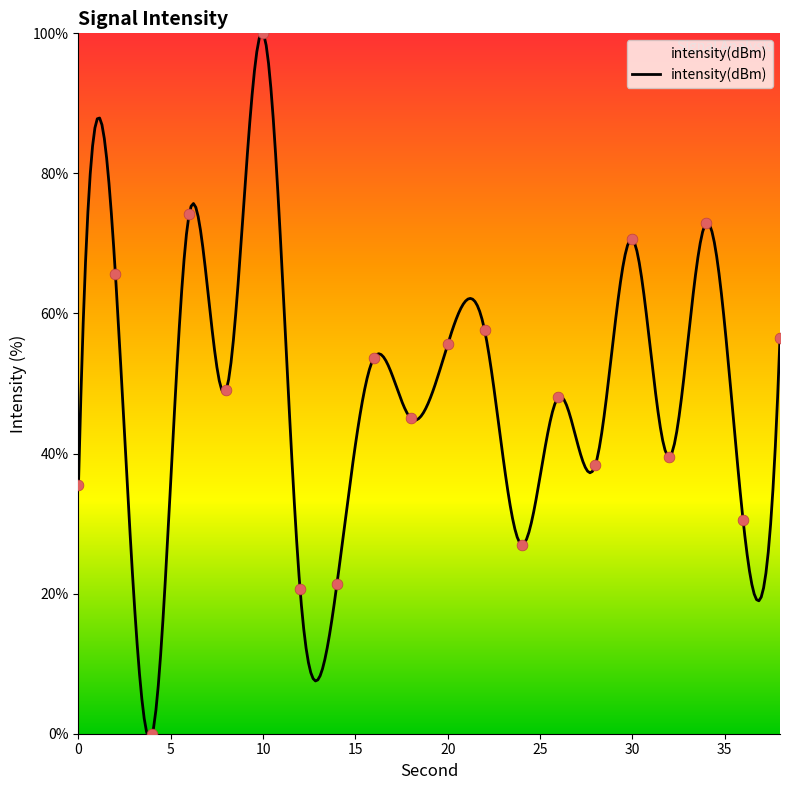

What is the change in value from 34 to 38?

-16.3